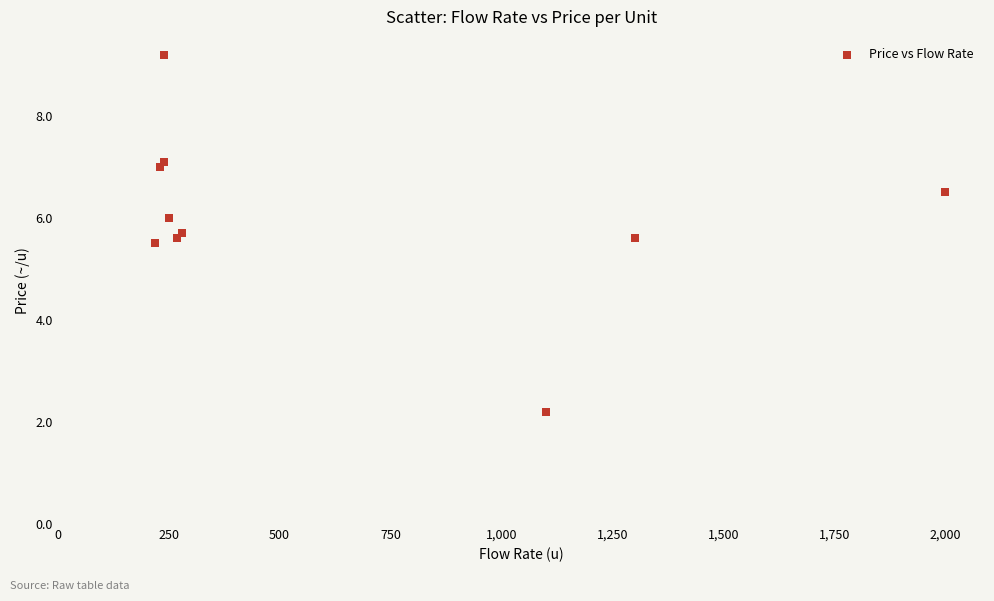

What Y value in the scatter plot is closest to 5?

5.5